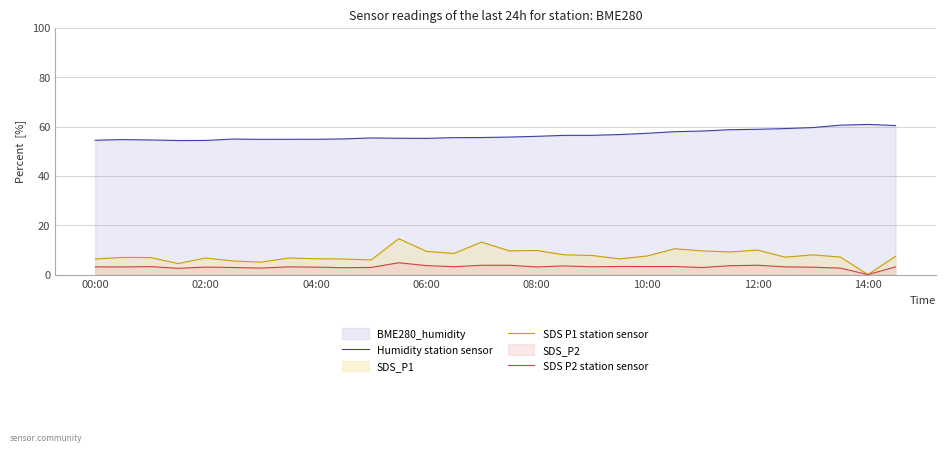

True or false: Humidity station sensor and SDS P1 station sensor intersect in this chart.

False